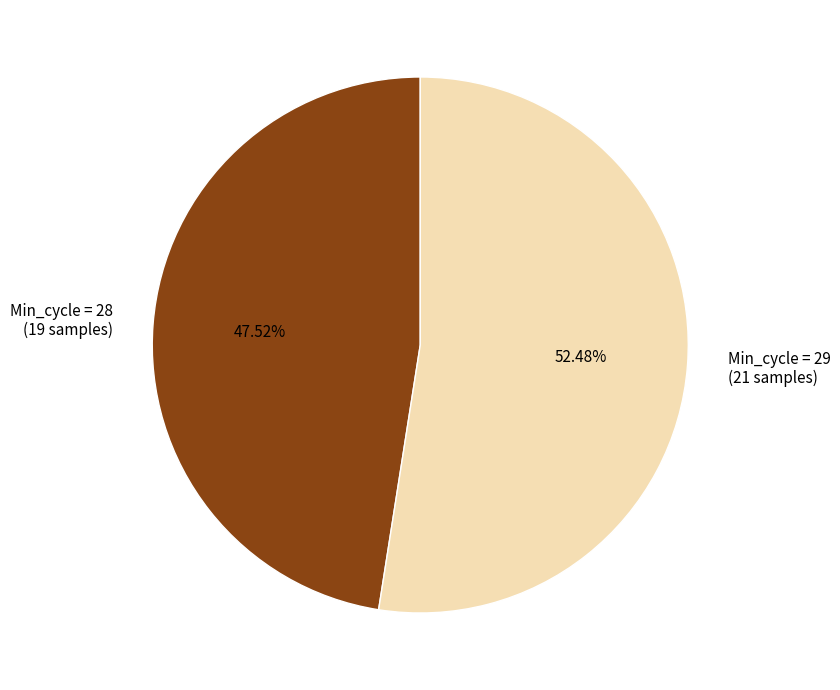

Which category accounts for the majority?

Min_cycle = 29 (21 samples)